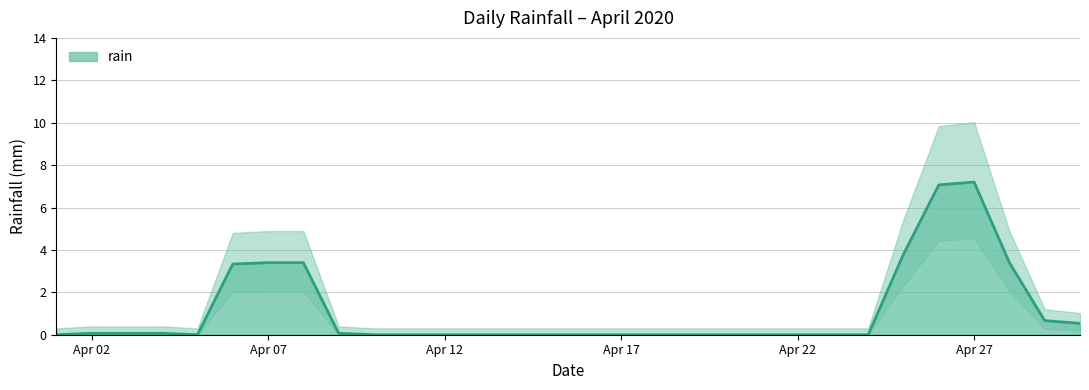

What is the average value?

1.1